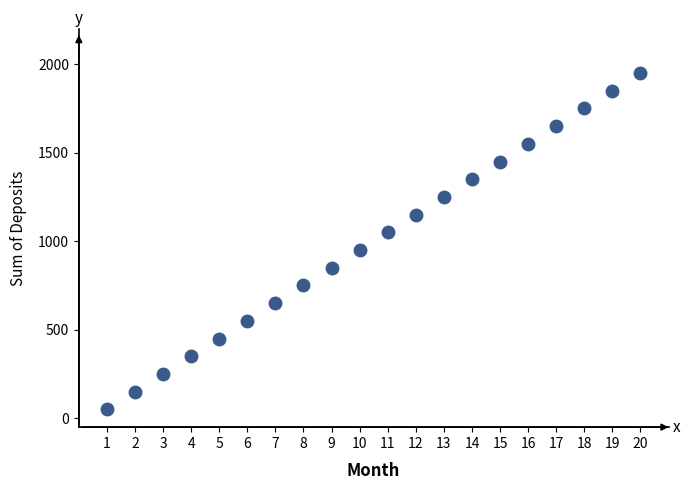

What is the range of Y values (max minus min)?

1900